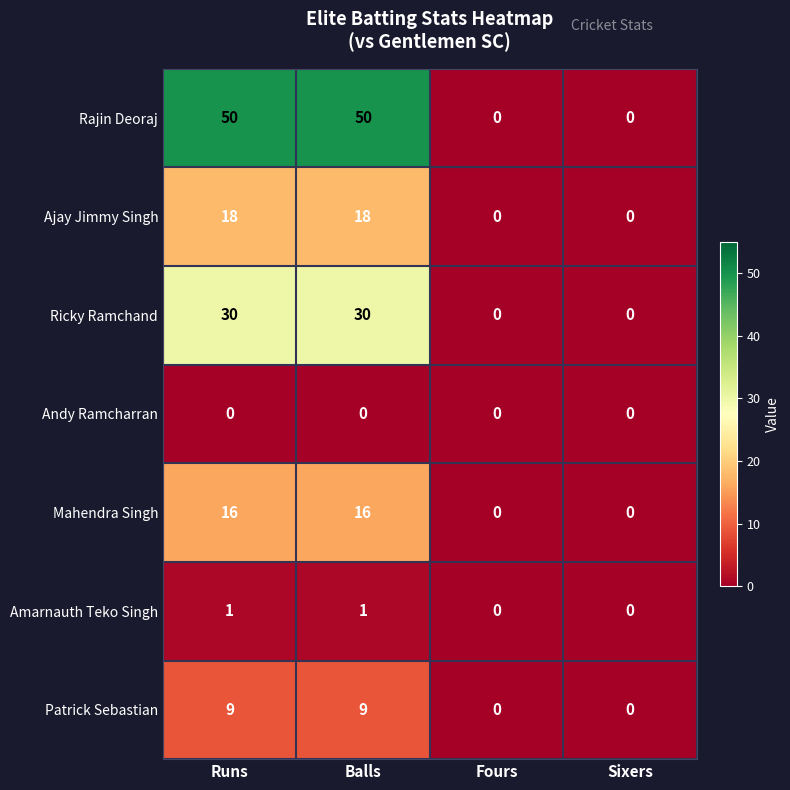

What is the difference between the highest and lowest values at Balls?

50